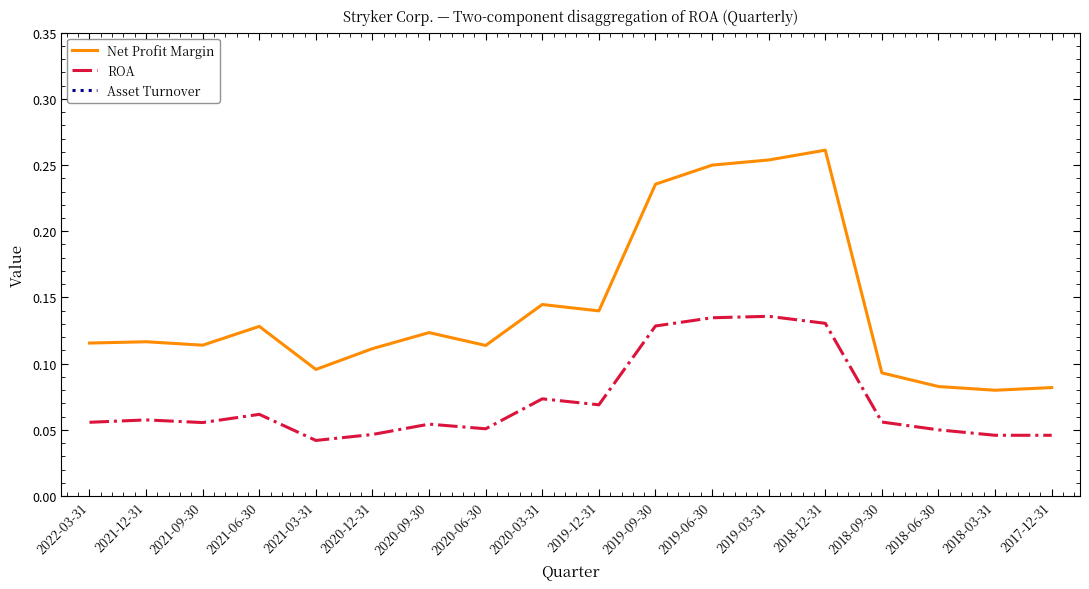

What is the difference between the maximum and minimum values in the Asset Turnover series?

0.2